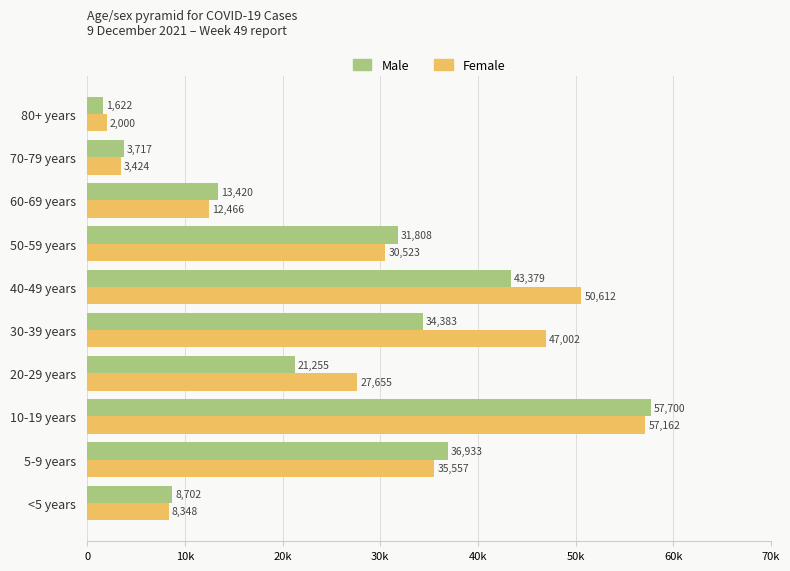

At which label is Male closest to 29661?

50-59 years